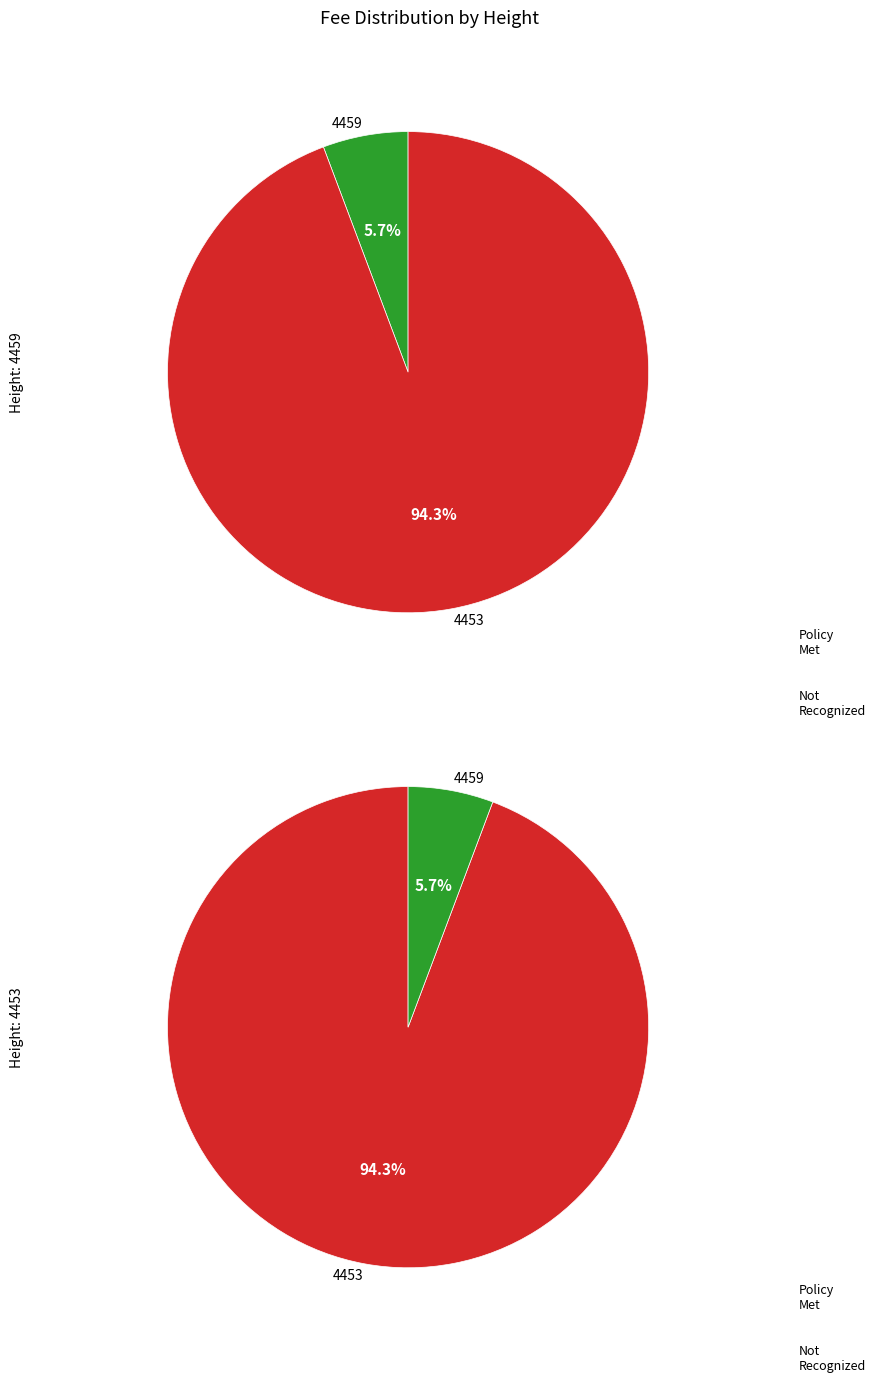

Which slice is the smallest?

4459